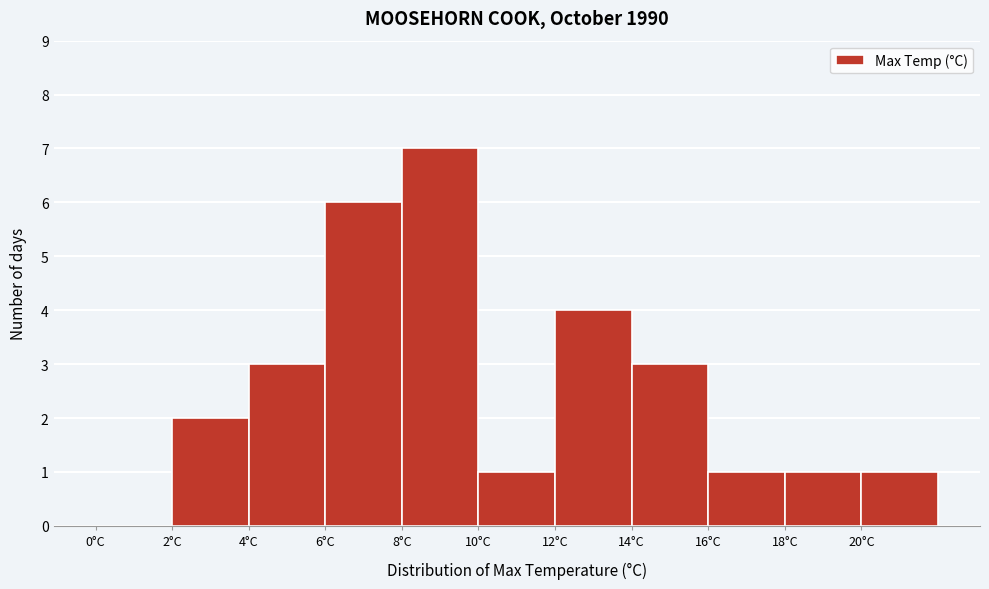

Reading left to right, transcribe this chart: for each bar, give the range it covers on the x-axis and its height. The values are not printed on the chart, so give them approximately, as read against the axis.

0 to 2: 0
2 to 4: 2
4 to 6: 3
6 to 8: 6
8 to 10: 7
10 to 12: 1
12 to 14: 4
14 to 16: 3
16 to 18: 1
18 to 20: 1
20 to 22: 1